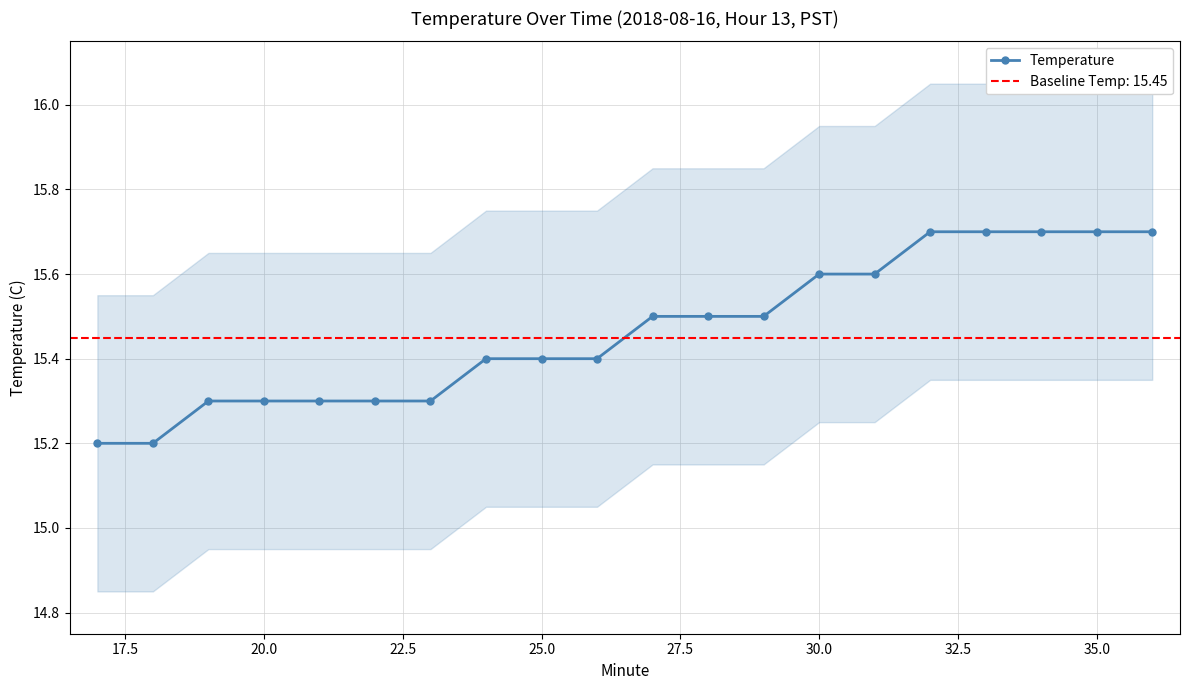

Is this an area chart (filled region under the line)?

No